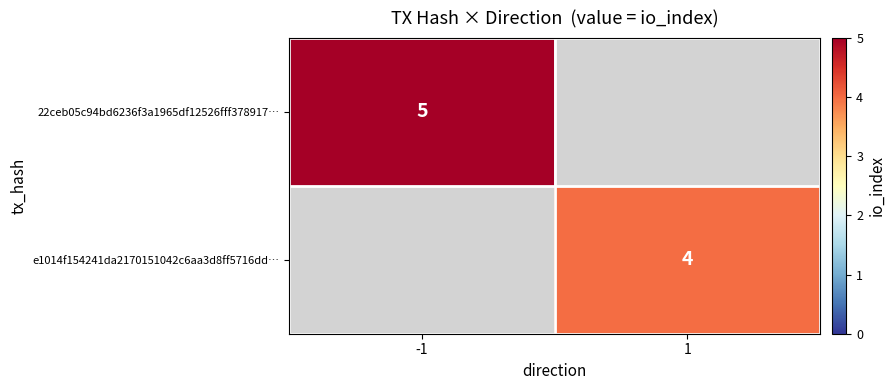

The value of 22ceb05c94bd6236f3a1965df12526fff378917… at -1 is 3. True or false?

False